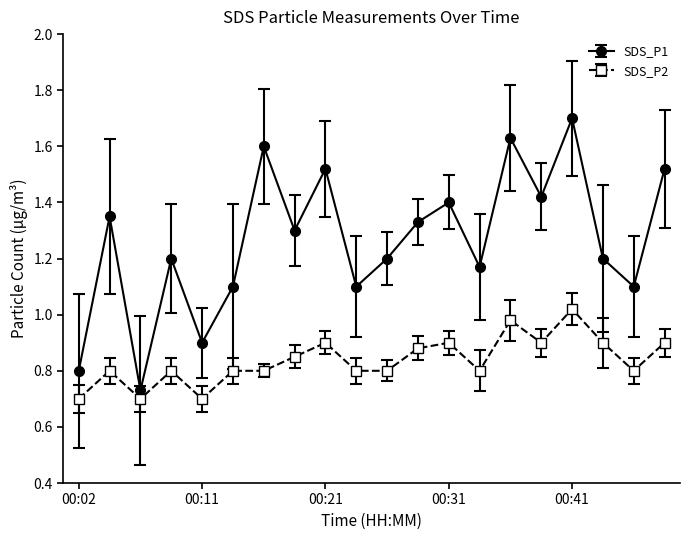

Which series has the largest range (max minus min)?

SDS_P1